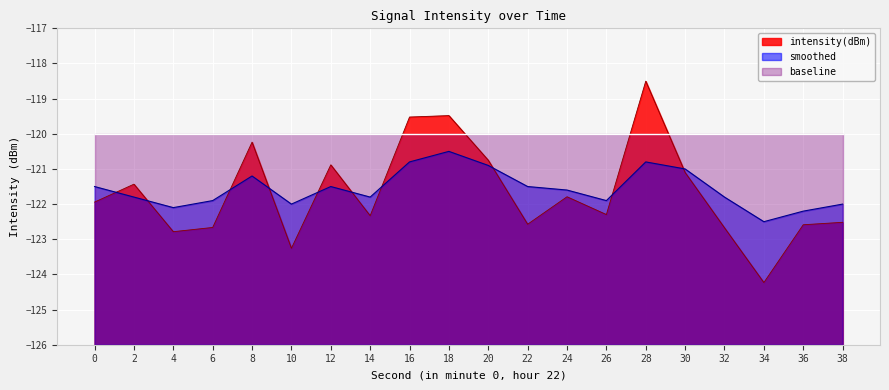

What is the approximate value of intensity(dBm) at 24?

-121.8